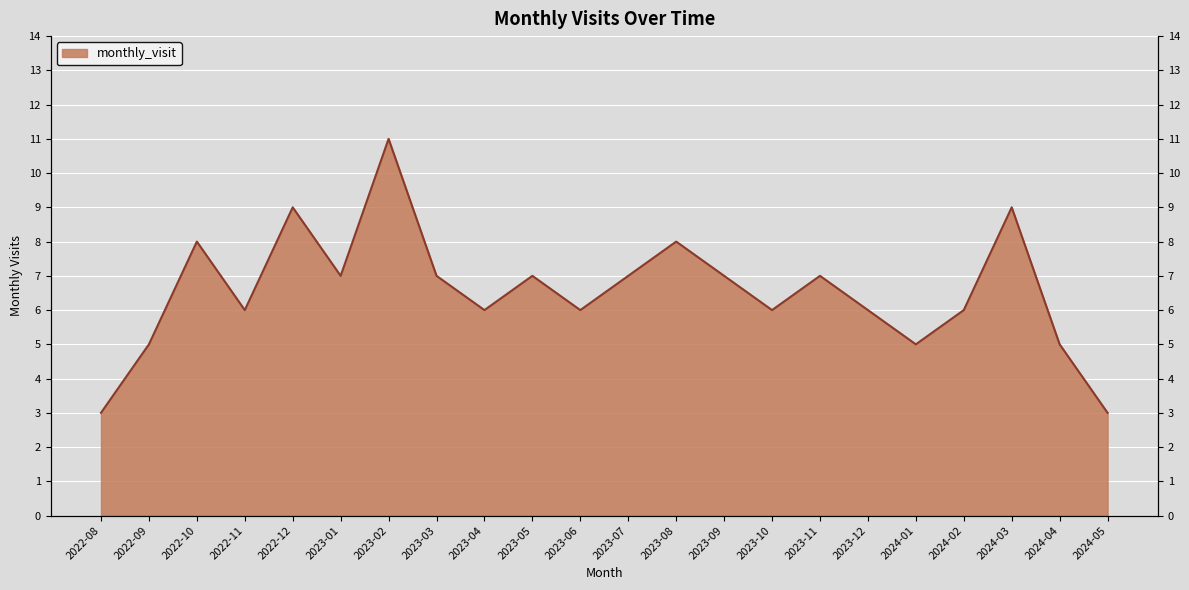

What is the approximate value at 2023-08?

8